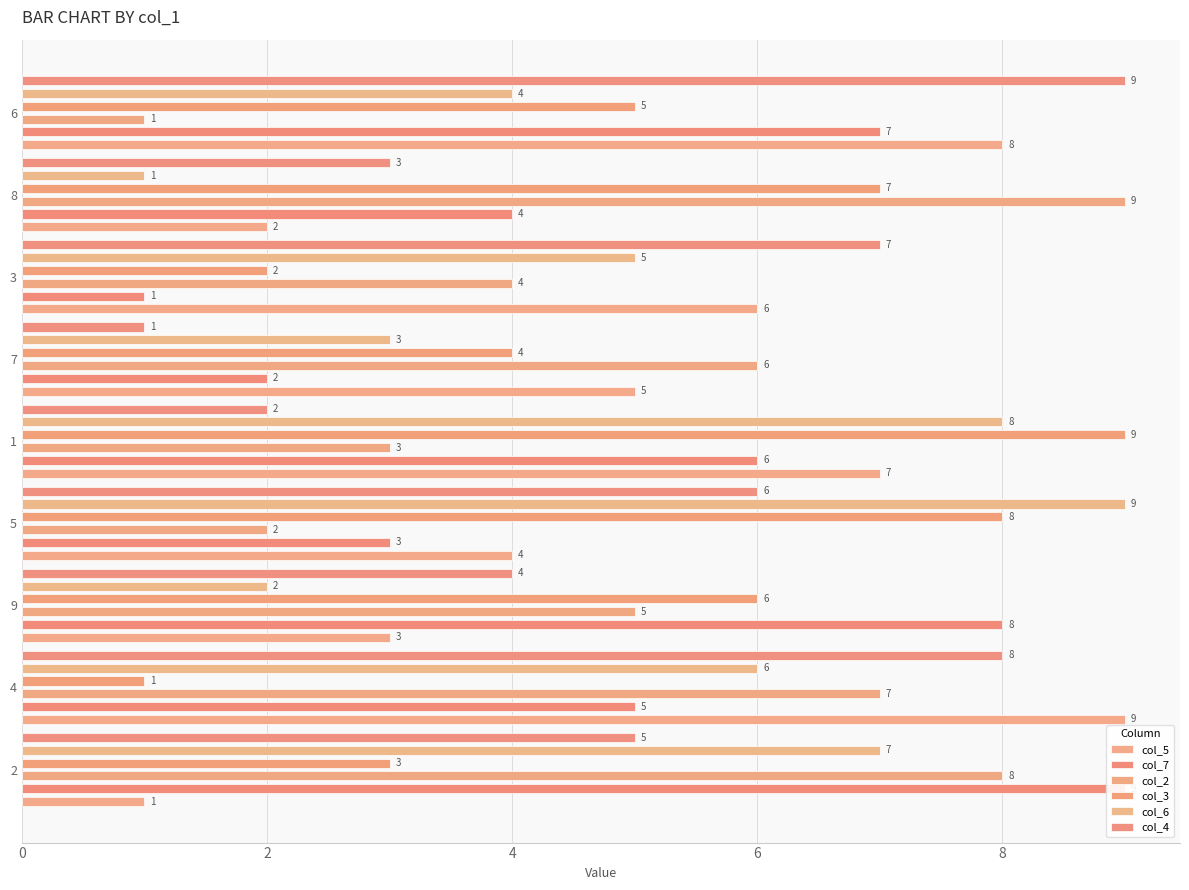

What is the difference between the highest and lowest values at 0?

8